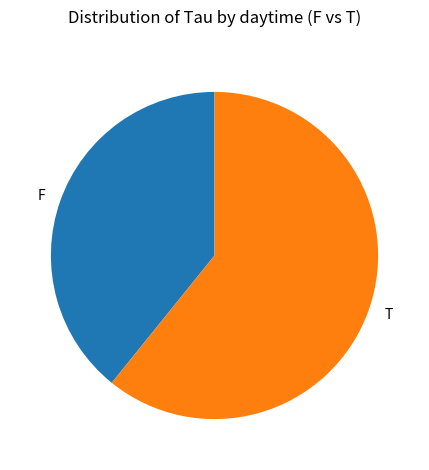

Is it true that F is 31% of the pie?

False